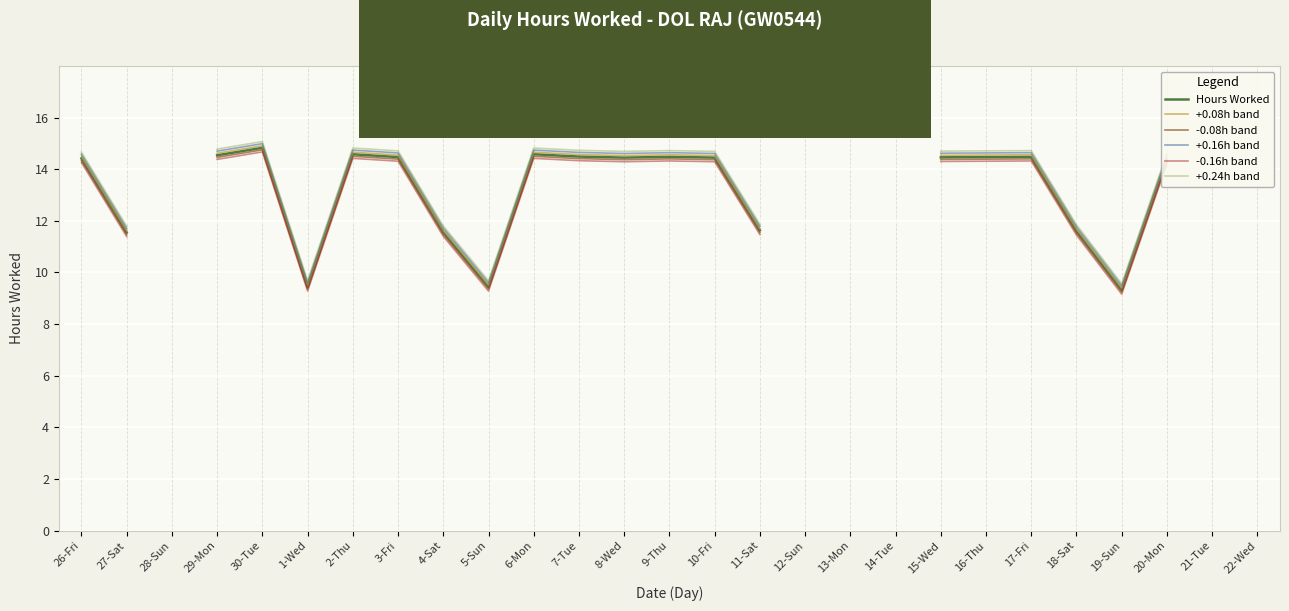

True or false: Hours Worked and -0.16h band cross at least once.

False